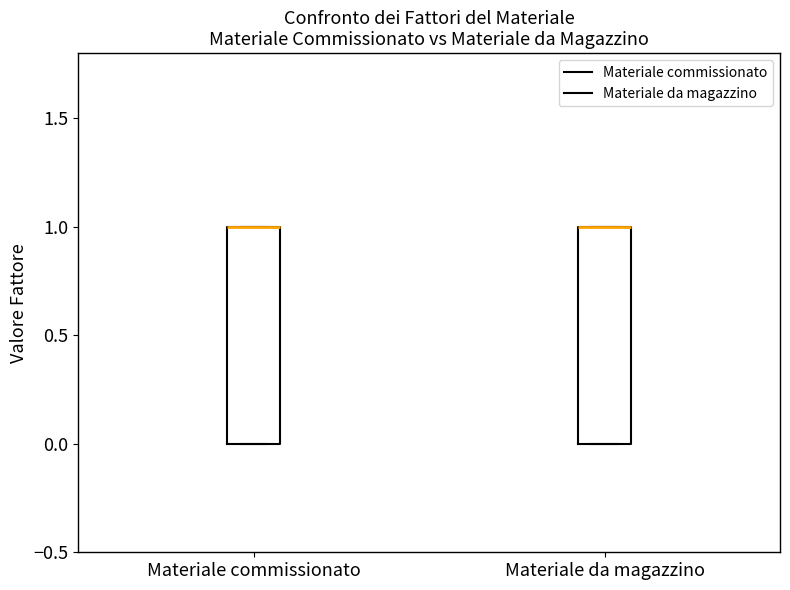

Reading left to right, read every box against the y-axis: the position of its median line, the range the box covers, and the ends of its whiskers. The values are not printed on the chart, so give them approximately, as read against the axis.

Materiale commissionato: median 1 (drawn on the box's upper edge), box 0 to 1, whiskers 0 to 1
Materiale da magazzino: median 1 (drawn on the box's upper edge), box 0 to 1, whiskers 0 to 1